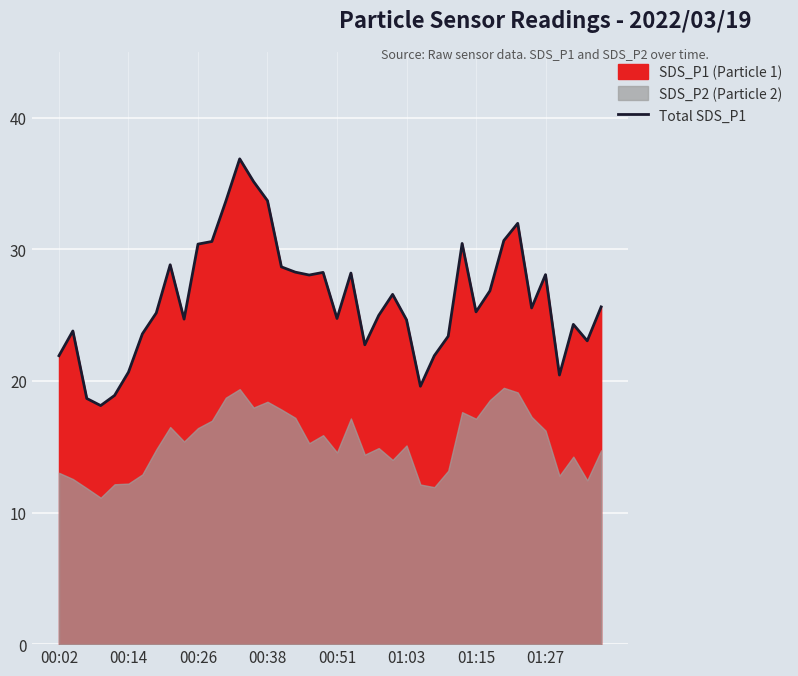

What is the sum of all values?

1047.1